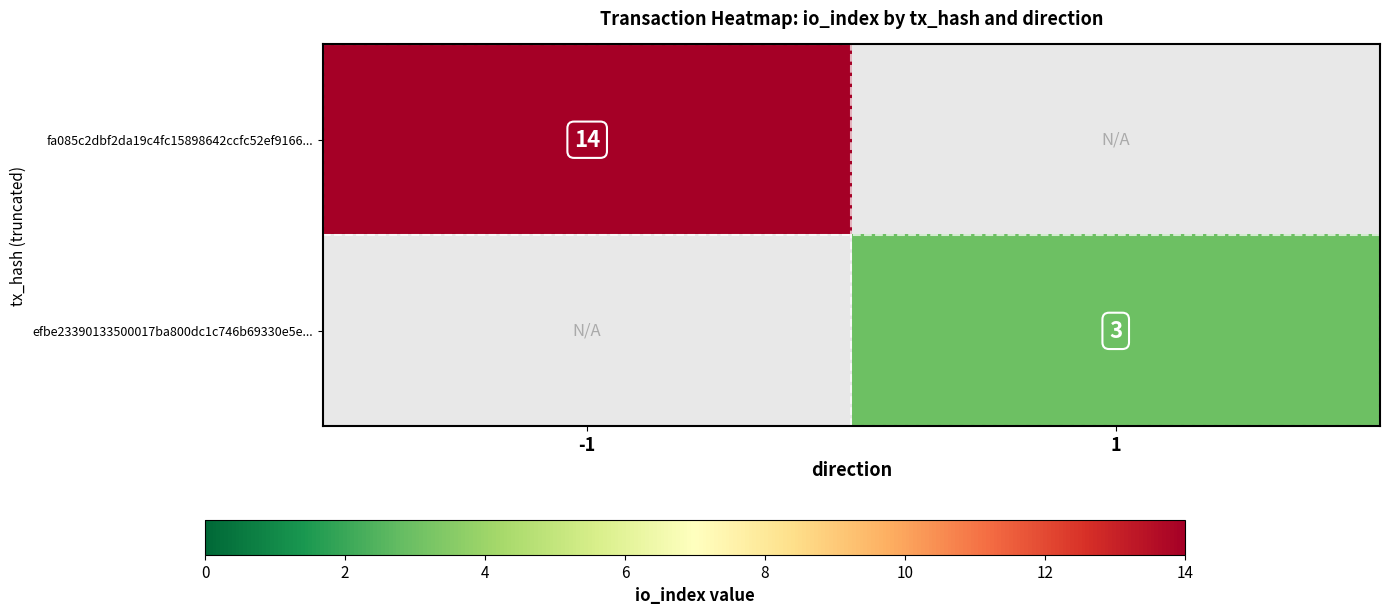

What is the greatest value displayed?

14